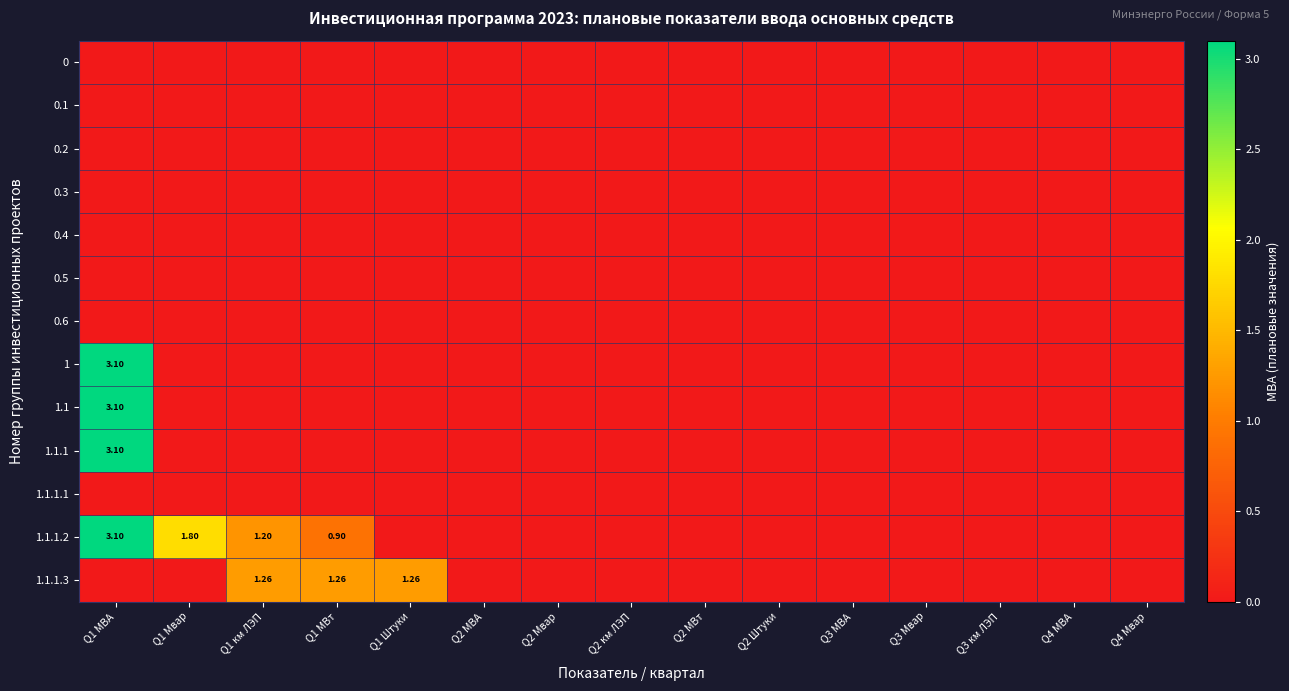

At which label does 0.6 reach its peak?

Q1 МВА